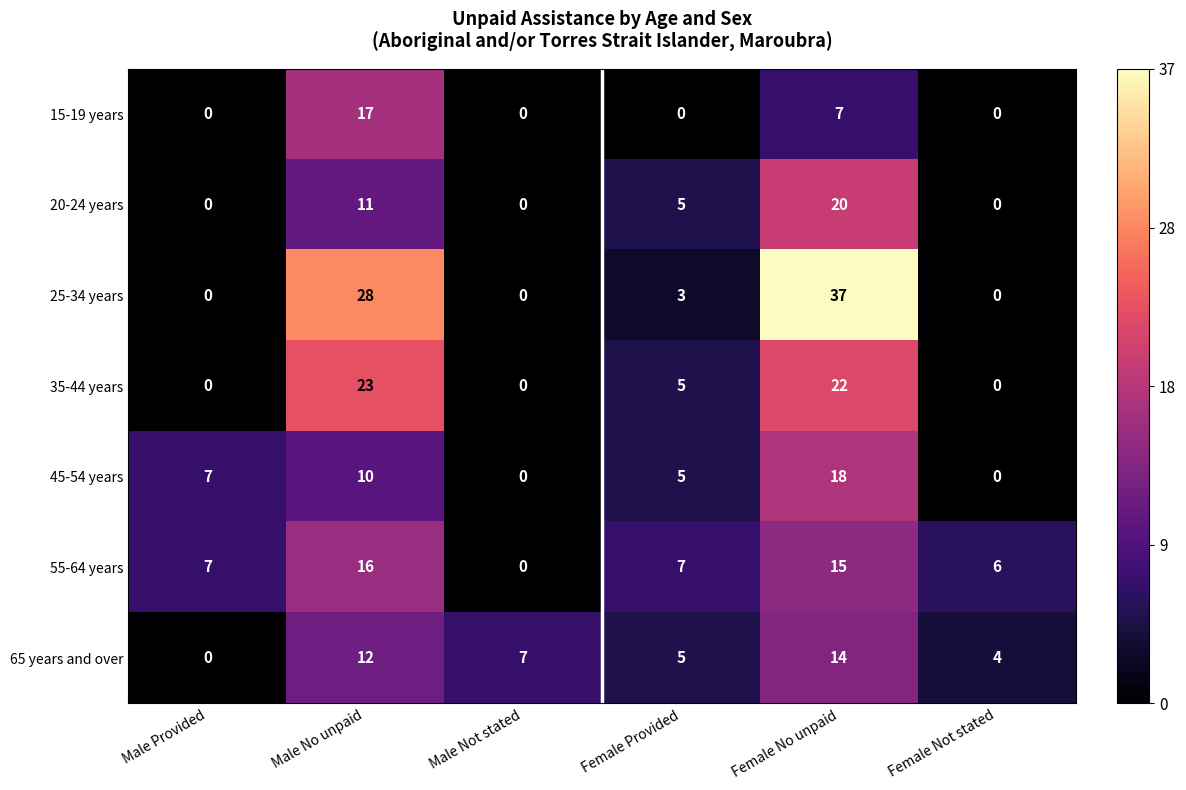

Where is 20-24 years nearest to the value 10?

Male No unpaid